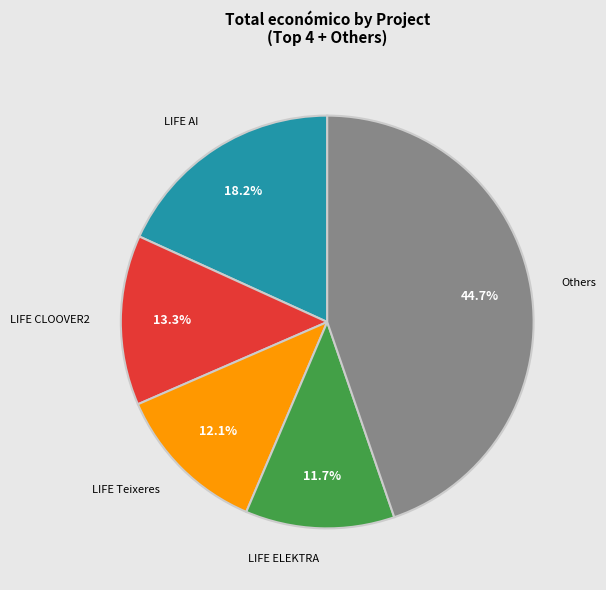

What portion of the pie excludes LIFE CLOOVER2?

86.7%